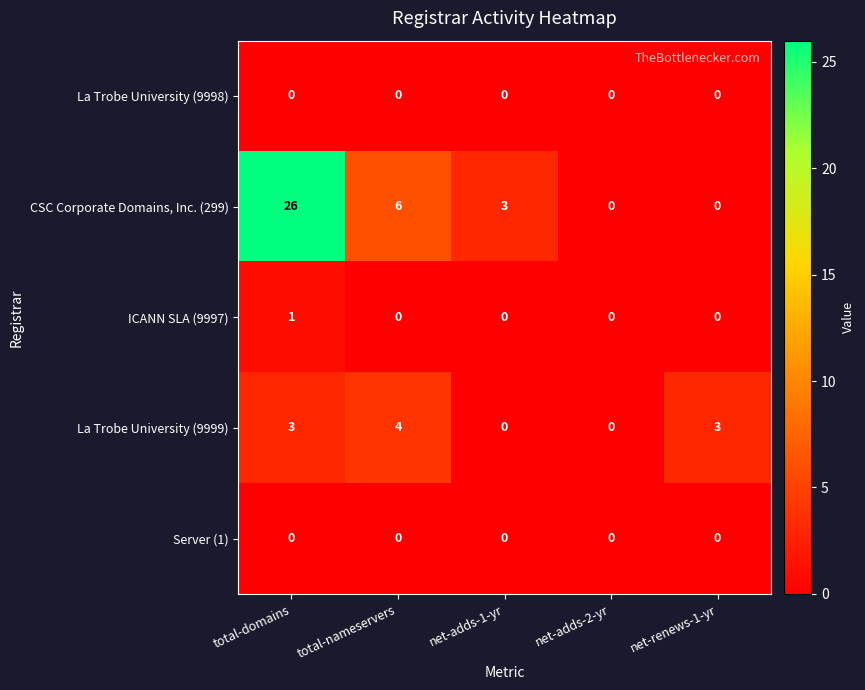

Is it true that La Trobe University (9999) equals -1 at net-adds-1-yr?

False